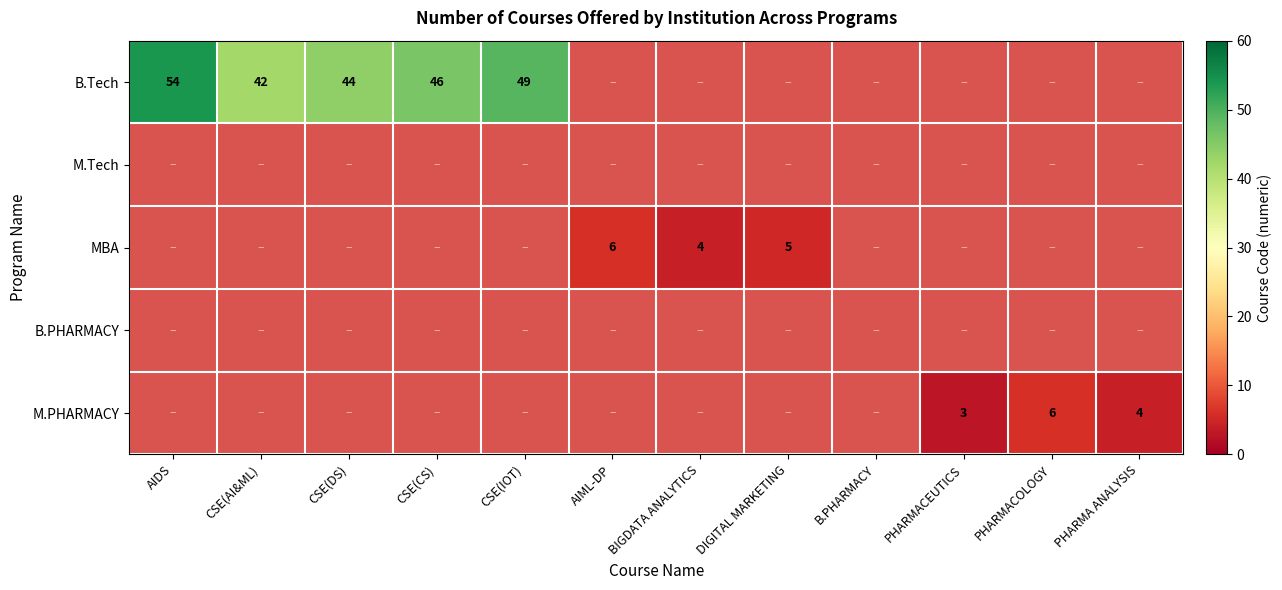

The value of B.Tech at CSE(IOT) is 49. True or false?

True